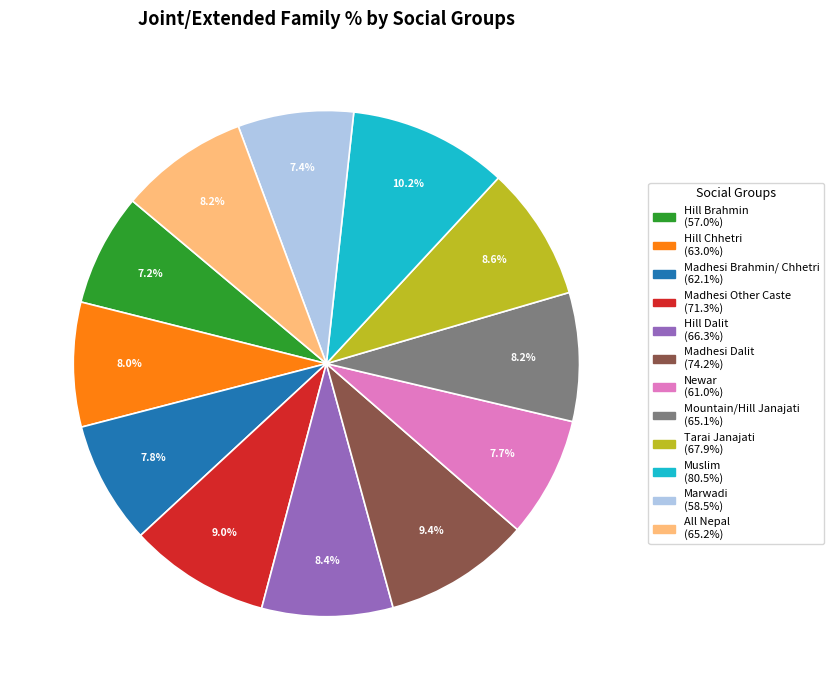

Does any single category account for the majority?

No